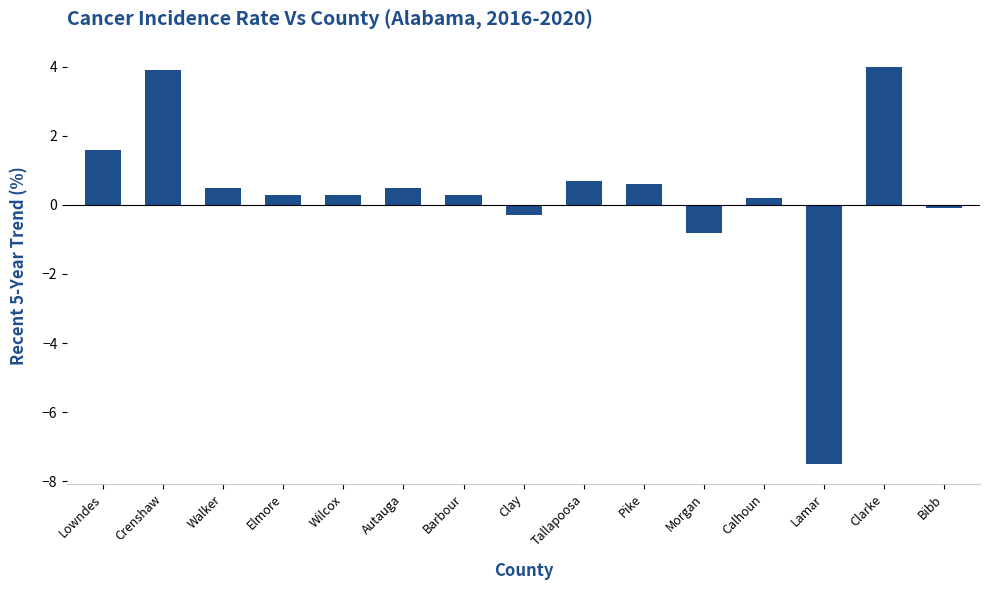

What is the difference between the second highest and second lowest values?

4.7